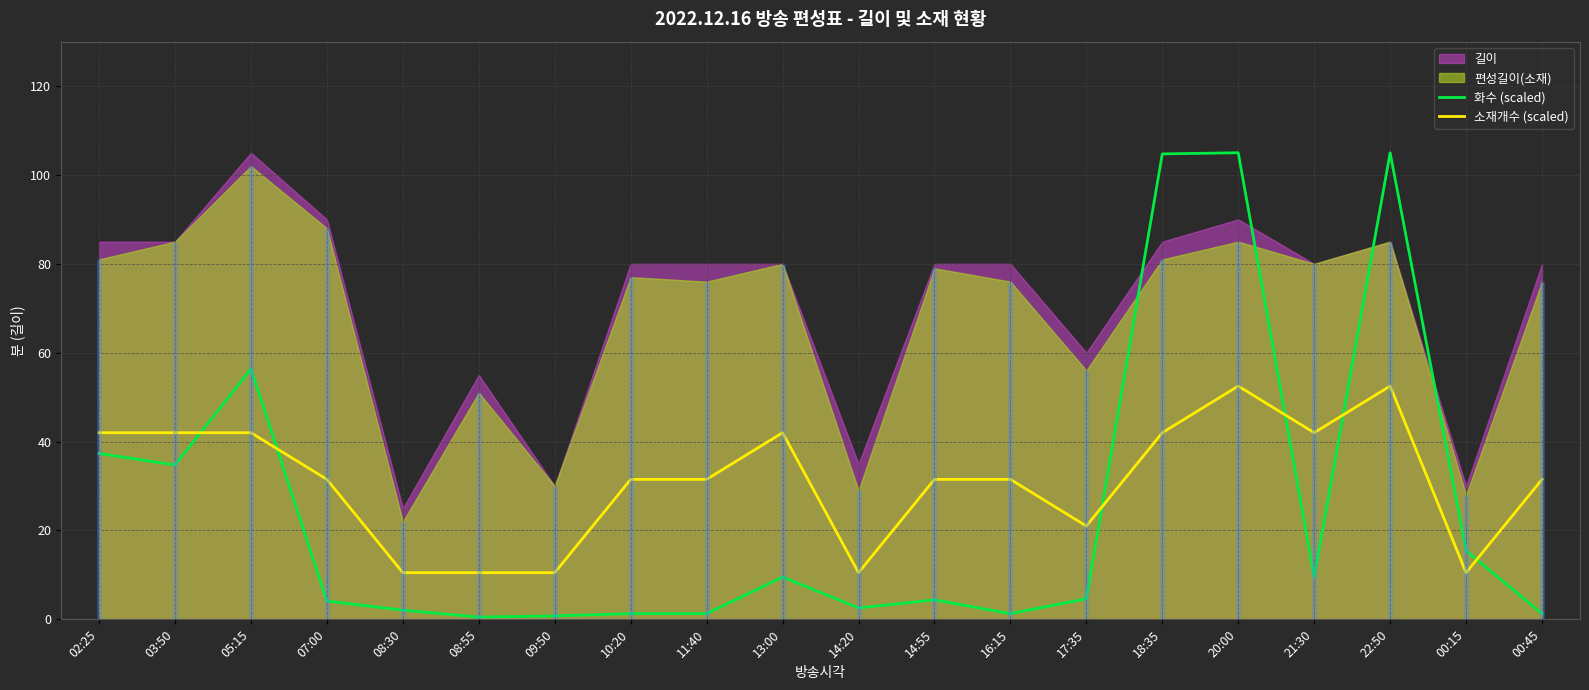

Is the value of 소재개수 (scaled) at 08:55 greater than the value of 화수 (scaled) at 07:00?

Yes